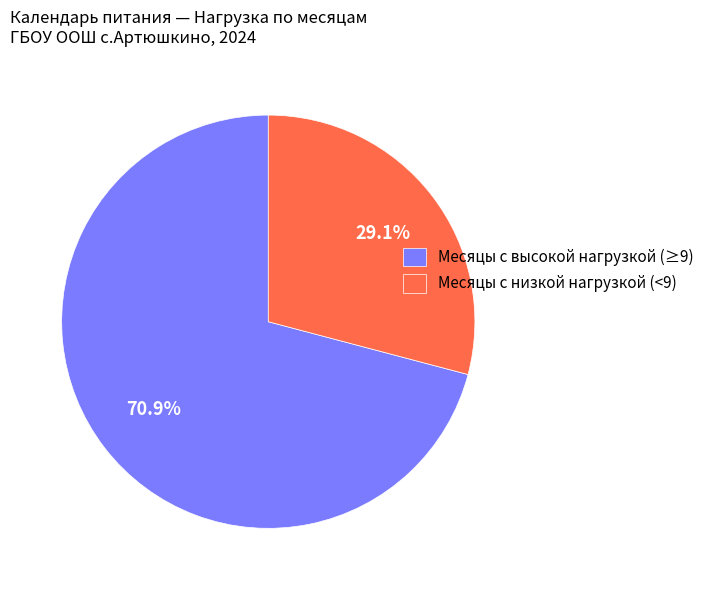

Which slice is the largest?

Месяцы с высокой нагрузкой (≥9)